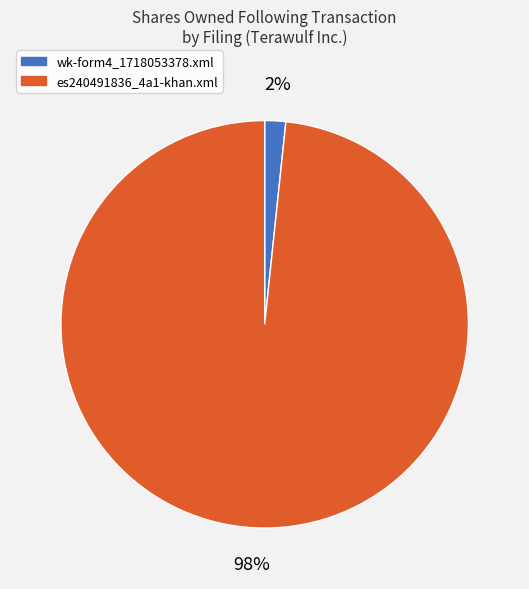

Which category has the smallest portion of the pie?

wk-form4_1718053378.xml